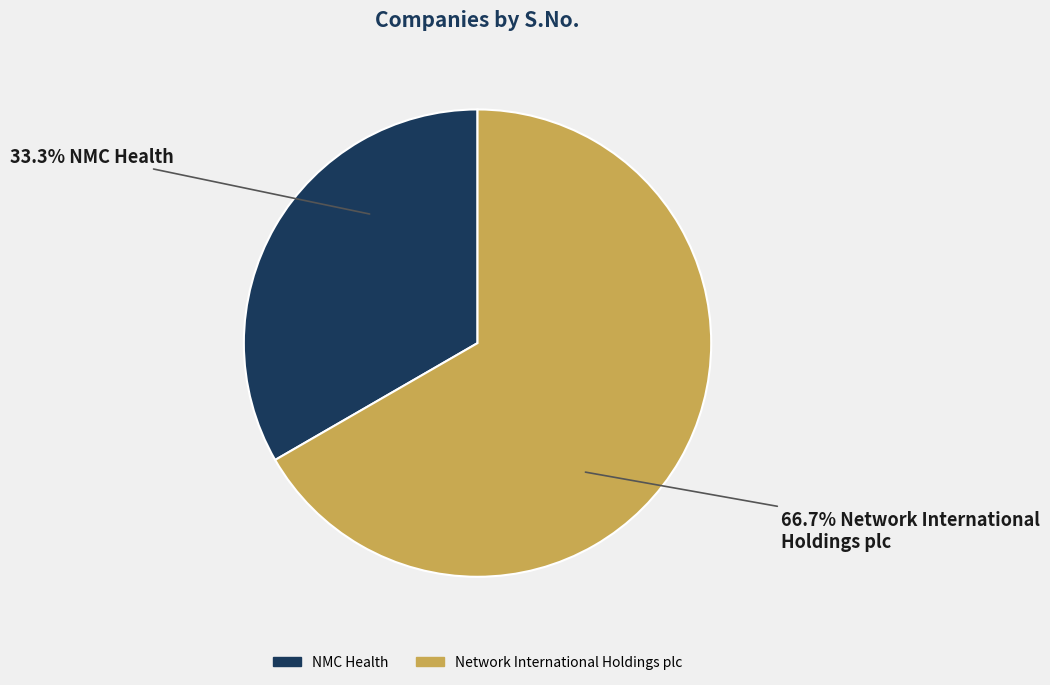

Which slice is the largest?

Network International Holdings plc